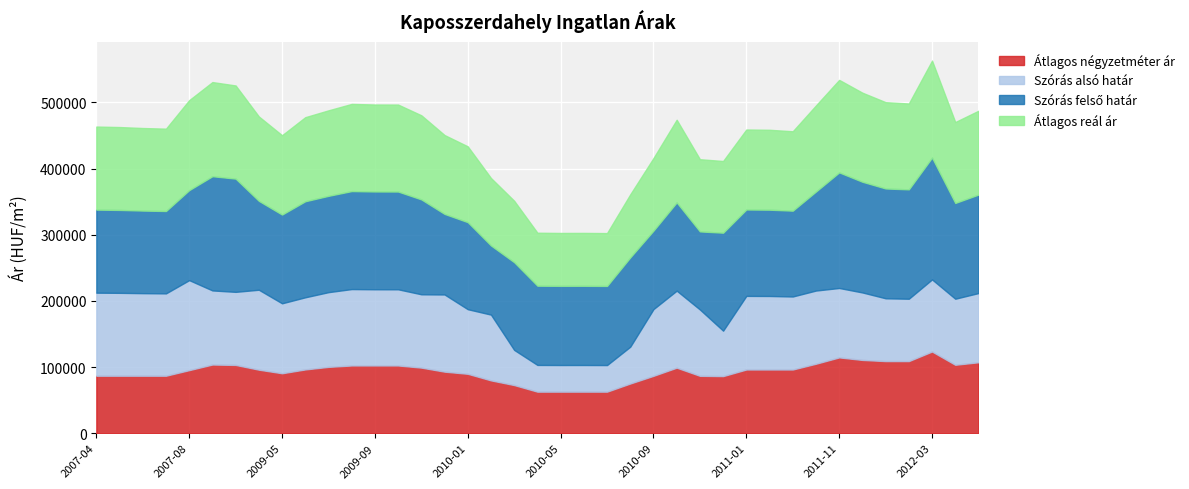

True or false: Szórás alsó határ and Szórás felső határ intersect in this chart.

False